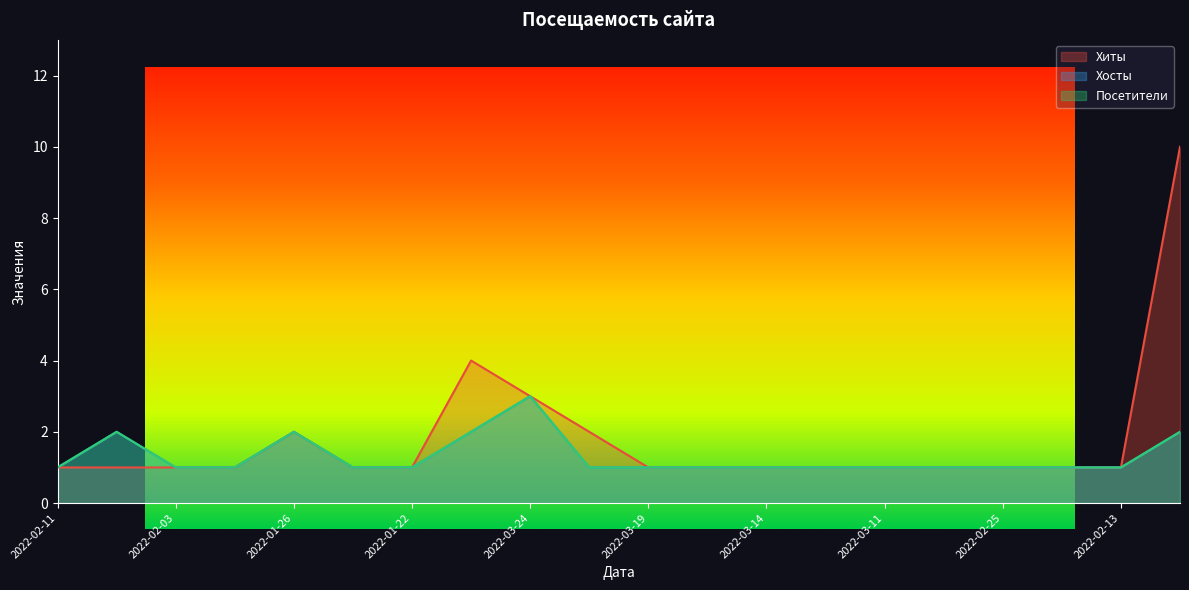

Reading left to right, transcribe all the data shown in this chart.

Хиты: 1	1	1	1	2	1	1	4	3	2	1	1	1	1	1	1	1	1	1	10
Хосты: 1	2	1	1	2	1	1	2	3	1	1	1	1	1	1	1	1	1	1	2
Посетители: 1	2	1	1	2	1	1	2	3	1	1	1	1	1	1	1	1	1	1	2